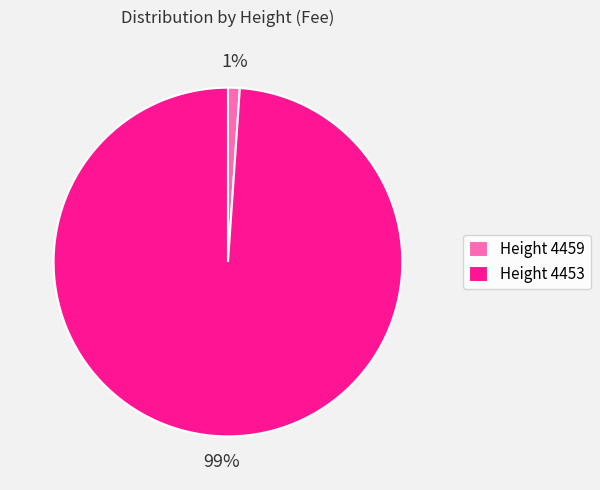

Which slice represents more than half of the pie?

Height 4453